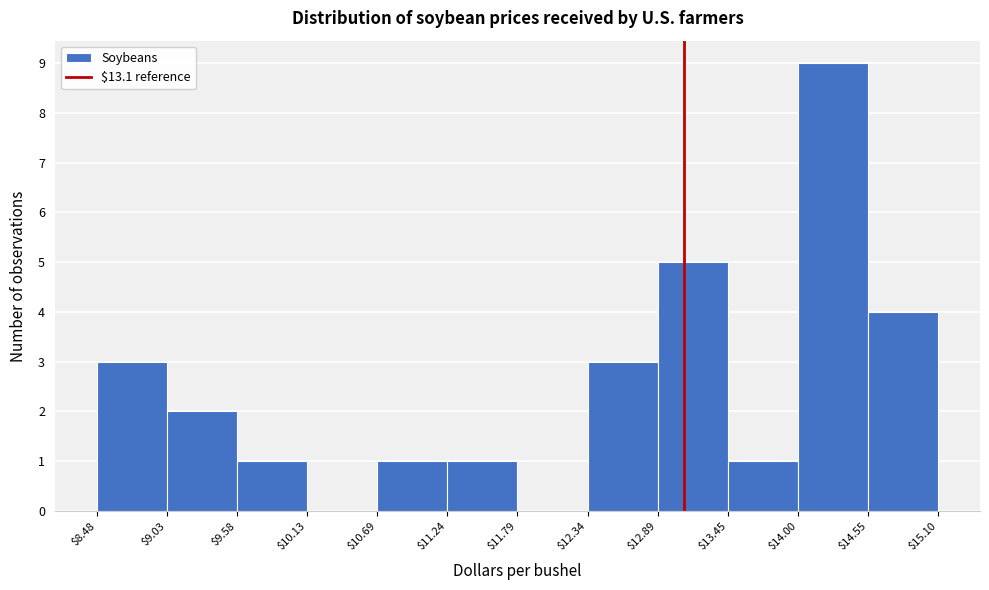

Reading left to right, list every bar in this chart as the range it spans on the x-axis followed by its height. The values are not printed on the chart, so give them approximately, as read against the axis.

$8.48 to $9.03: 3
$9.03 to $9.58: 2
$9.58 to $10.13: 1
$10.13 to $10.69: 0
$10.69 to $11.24: 1
$11.24 to $11.79: 1
$11.79 to $12.34: 0
$12.34 to $12.89: 3
$12.89 to $13.45: 5
$13.45 to $14.00: 1
$14.00 to $14.55: 9
$14.55 to $15.10: 4